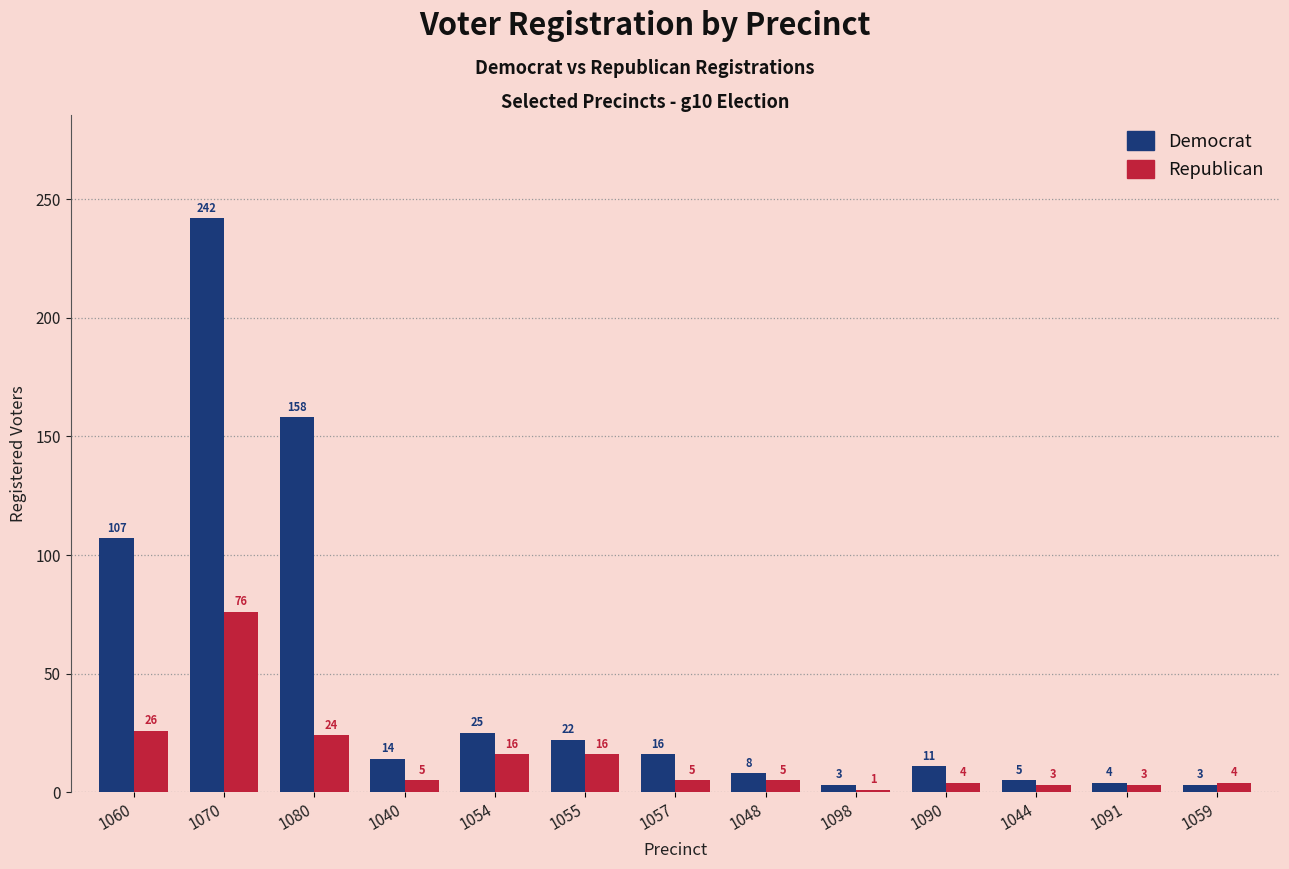

List the series in order of their overall mean, highest first.

Democrat, Republican